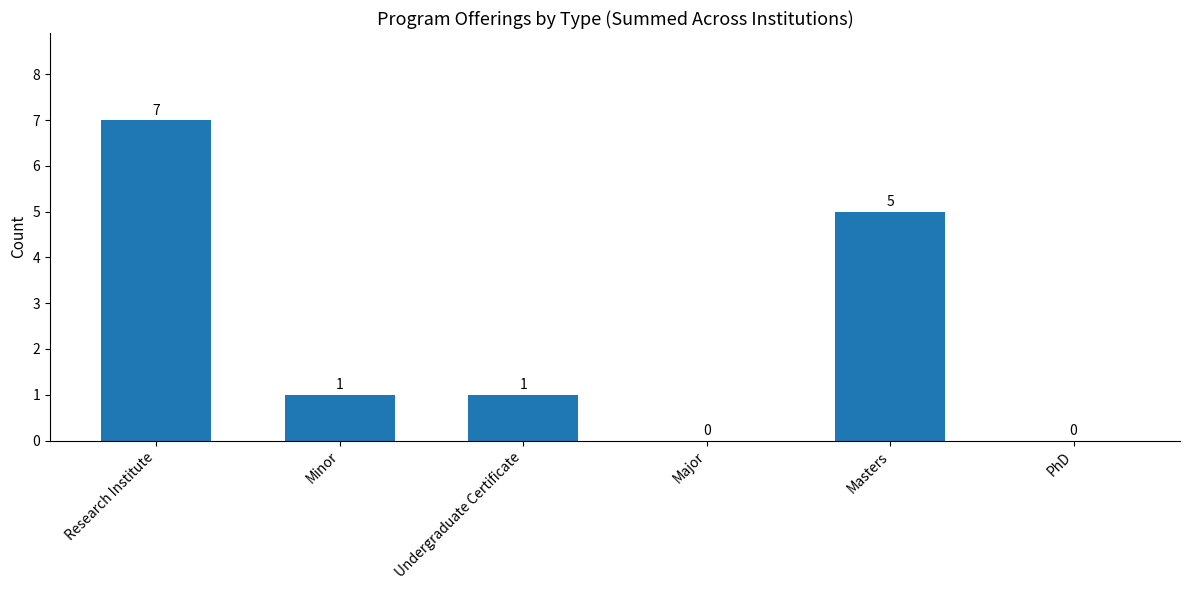

How many values are above zero?

4